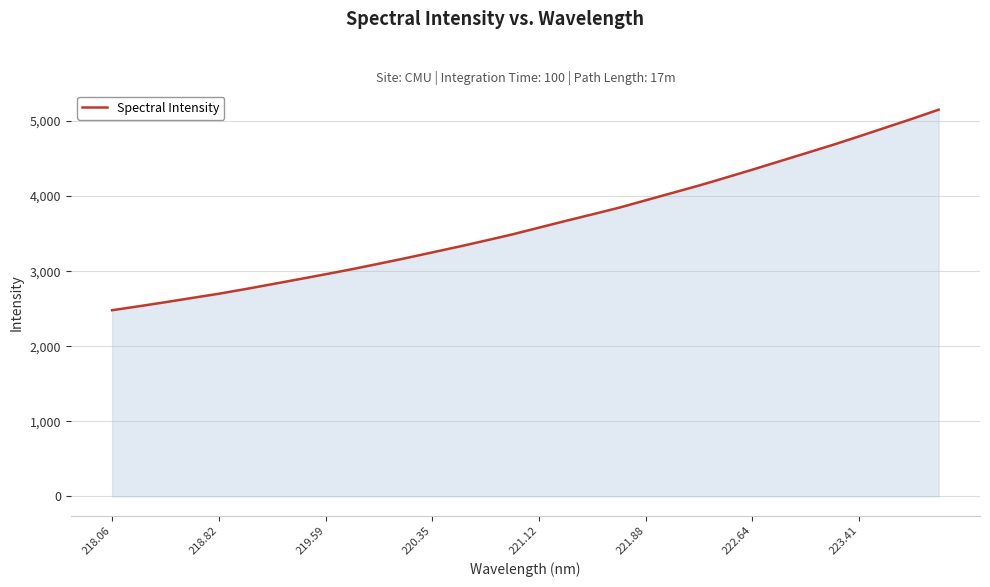

What is the greatest value displayed?

5152.3